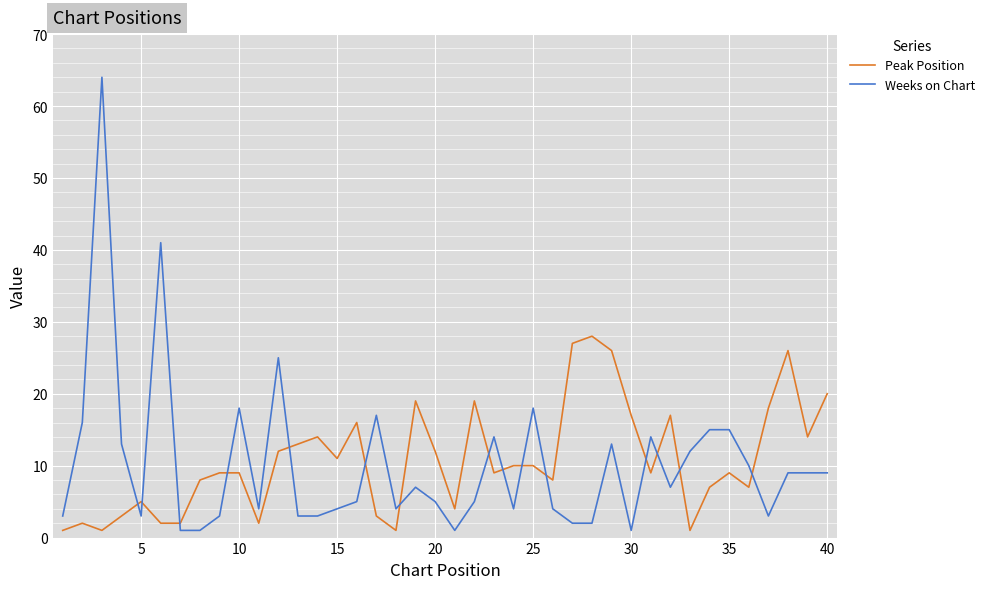

What is the difference between the maximum and minimum values in the Peak Position series?

27